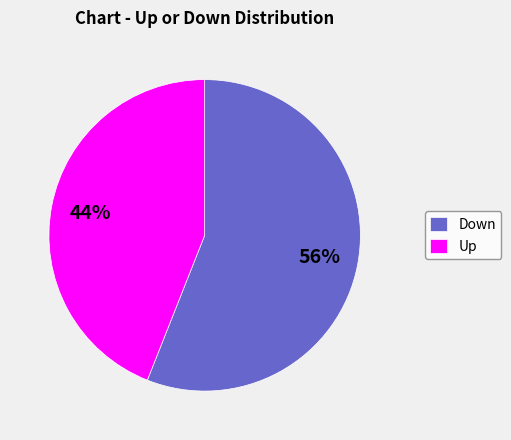

Combined, do Down and Up account for over 50%?

Yes